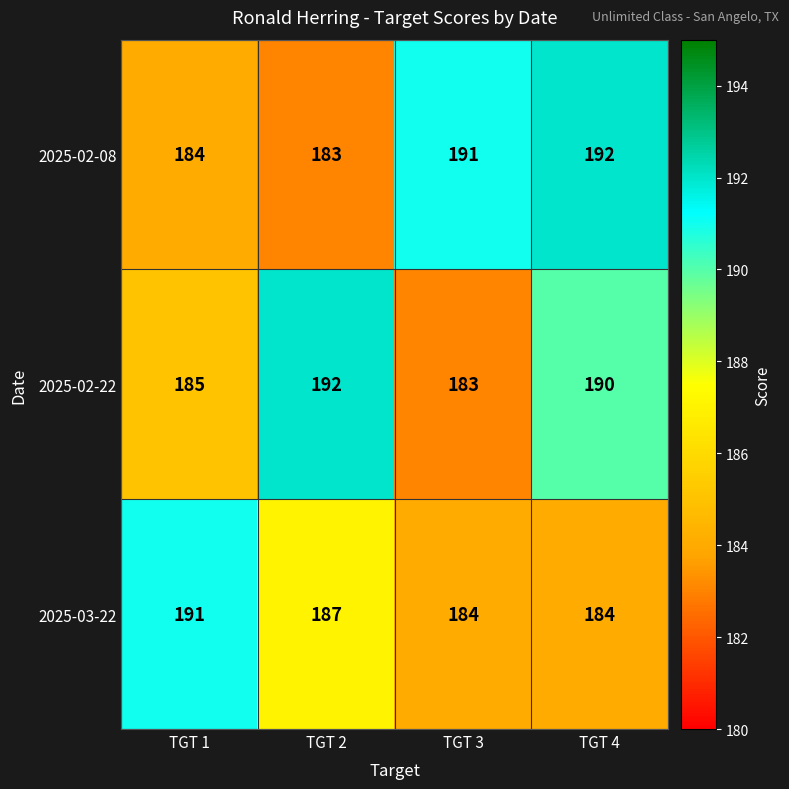

What is the sum of the 2025-02-08 values at TGT 1 and TGT 2?

367